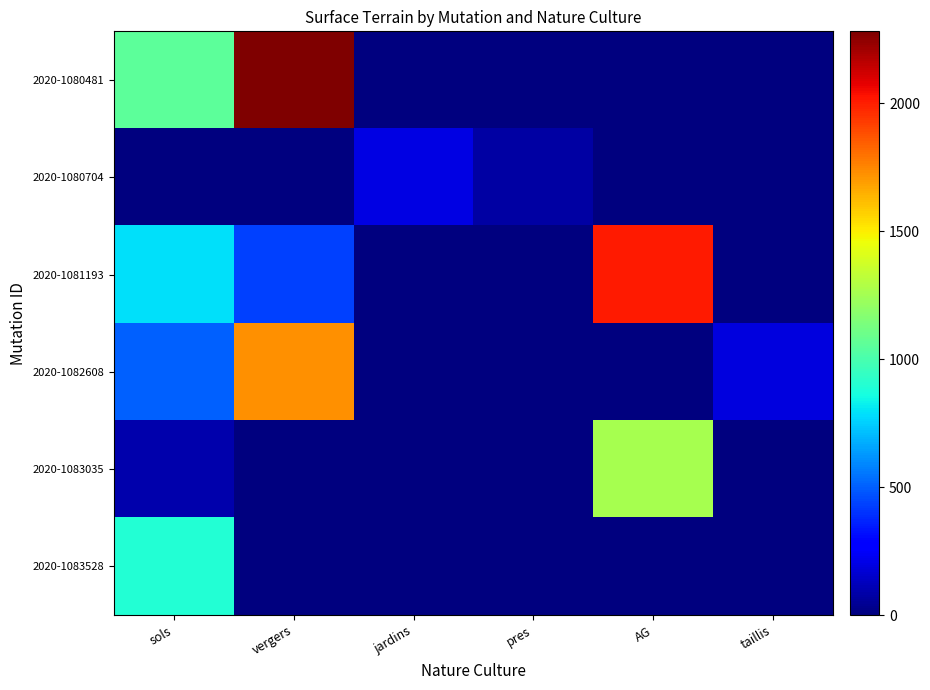

Reading left to right, list all the values displayed in this chart.

2020-1080481: sols=1058	vergers=2282	jardins=0	pres=0	AG=0	taillis=0
2020-1080704: sols=0	vergers=0	jardins=200	pres=77	AG=0	taillis=0
2020-1081193: sols=785	vergers=433	jardins=0	pres=0	AG=2010	taillis=0
2020-1082608: sols=500	vergers=1725	jardins=0	pres=0	AG=0	taillis=189
2020-1083035: sols=90	vergers=0	jardins=0	pres=0	AG=1260	taillis=0
2020-1083528: sols=893	vergers=0	jardins=0	pres=0	AG=0	taillis=0